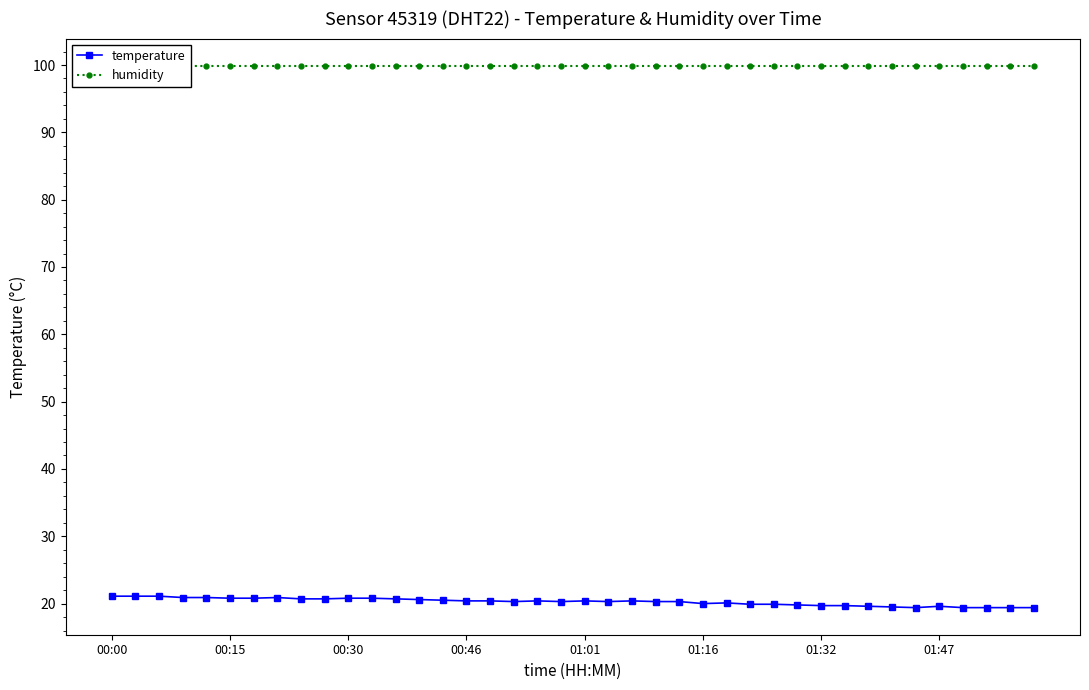

Reading left to right, extract all data points from this chart.

temperature: 21.1	21.1	21.1	20.9	20.9	20.8	20.8	20.9	20.7	20.7	20.8	20.8	20.7	20.6	20.5	20.4	20.4	20.3	20.4	20.3	20.4	20.3	20.4	20.3	20.3	20.0	20.1	19.9	19.9	19.8	19.7	19.7	19.6	19.5	19.4	19.6	19.4	19.4	19.4	19.4
humidity: 99.9	99.9	99.9	99.9	99.9	99.9	99.9	99.9	99.9	99.9	99.9	99.9	99.9	99.9	99.9	99.9	99.9	99.9	99.9	99.9	99.9	99.9	99.9	99.9	99.9	99.9	99.9	99.9	99.9	99.9	99.9	99.9	99.9	99.9	99.9	99.9	99.9	99.9	99.9	99.9